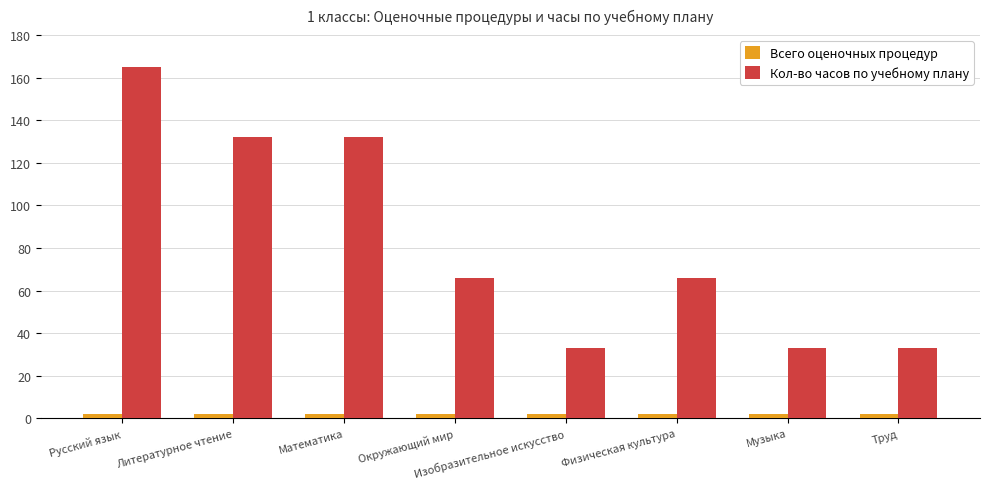

Rank the series by their average value, from highest to lowest.

Кол-во часов по учебному плану, Всего оценочных процедур